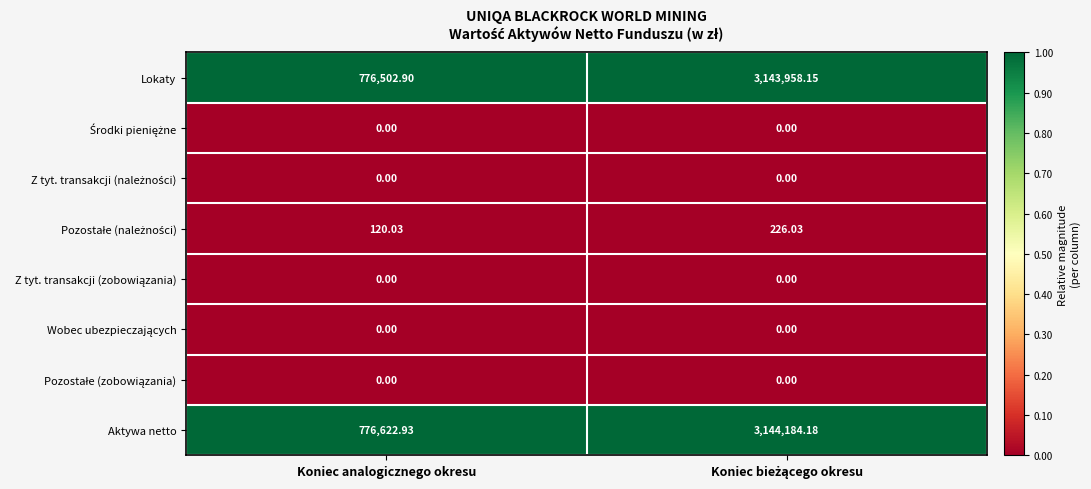

Which series has the largest total across all categories?

Aktywa netto